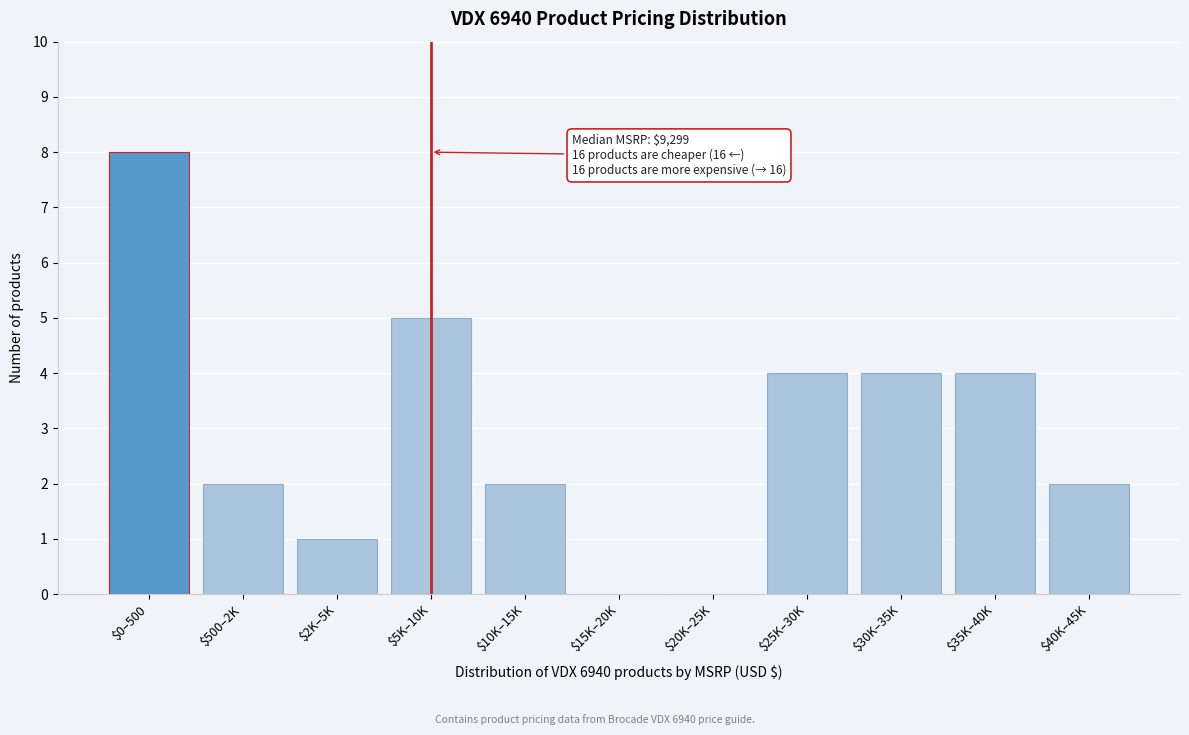

The value at $500–2K is 1. True or false?

False